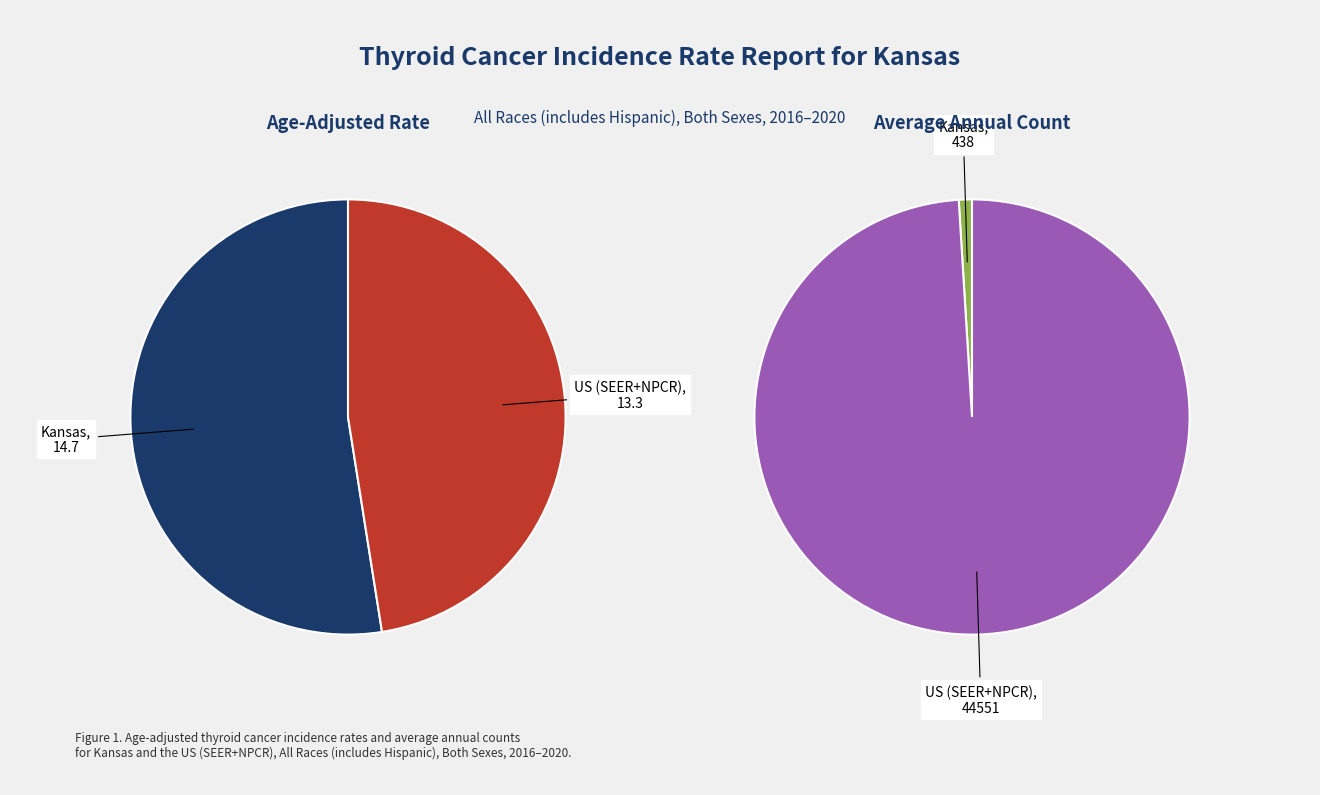

Between US (SEER+NPCR) and Kansas, which is larger?

Kansas